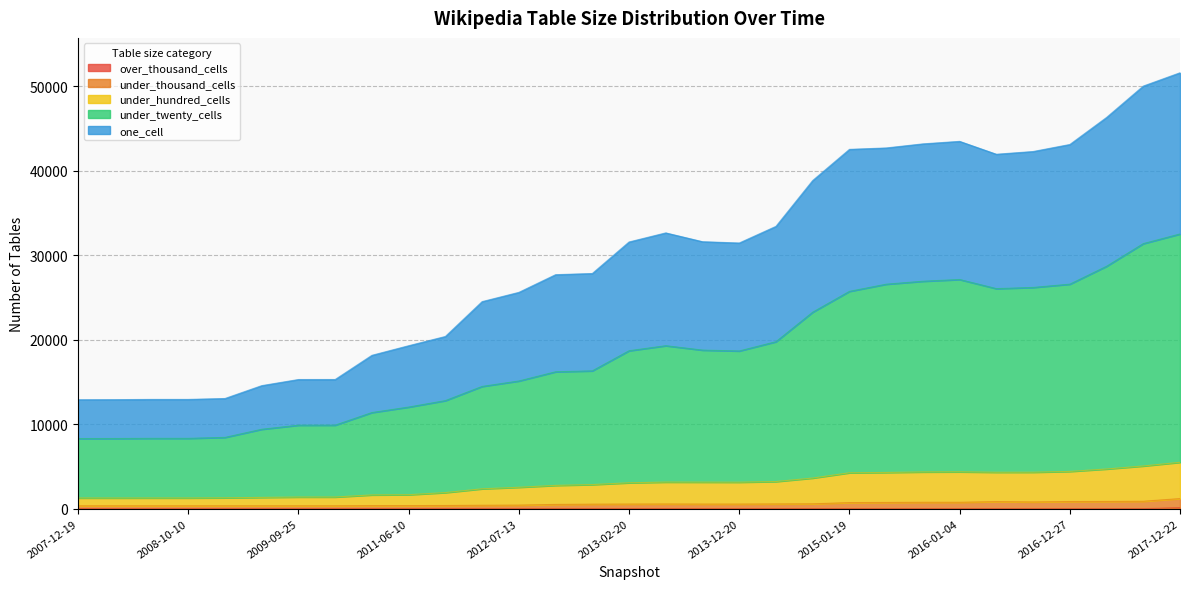

At which category does one_cell reach its first local peak?

2013-05-21